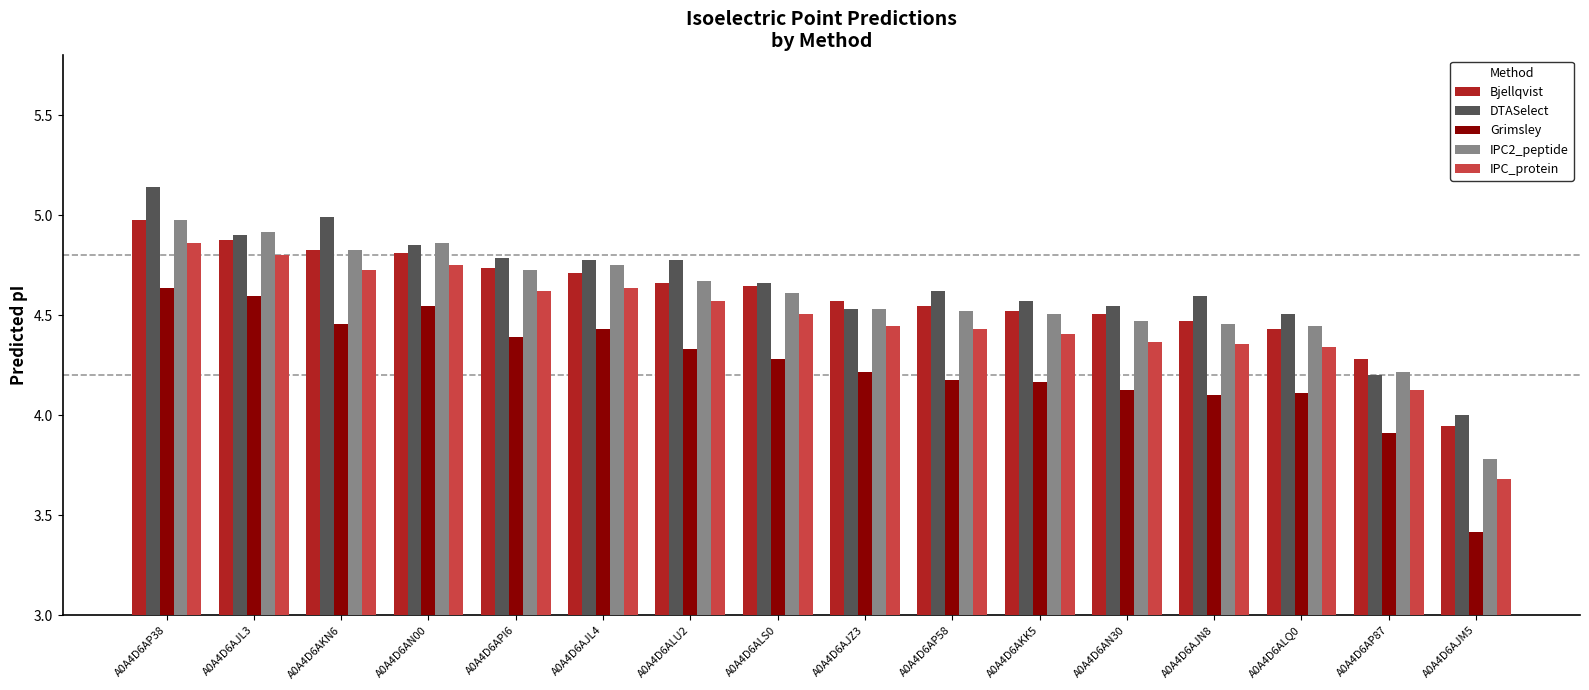

At which category does the chart reach its peak across all series?

A0A4D6AP38